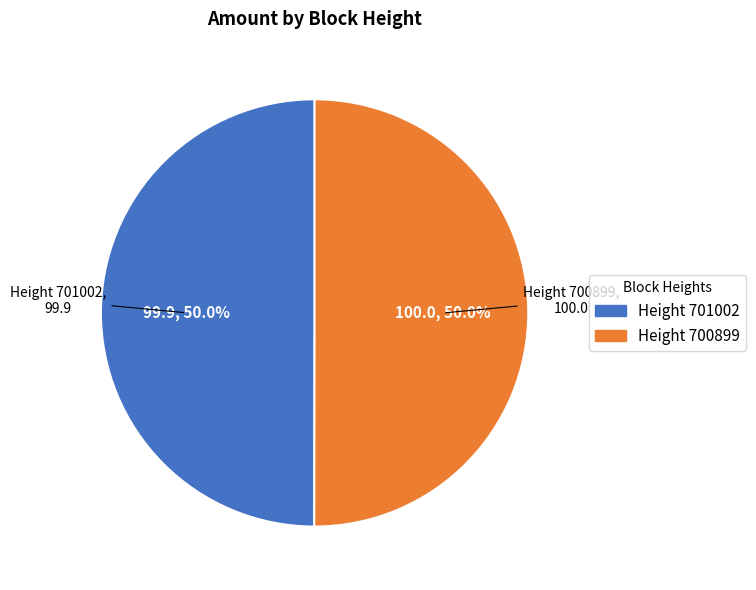

How many segments does this pie chart have?

2